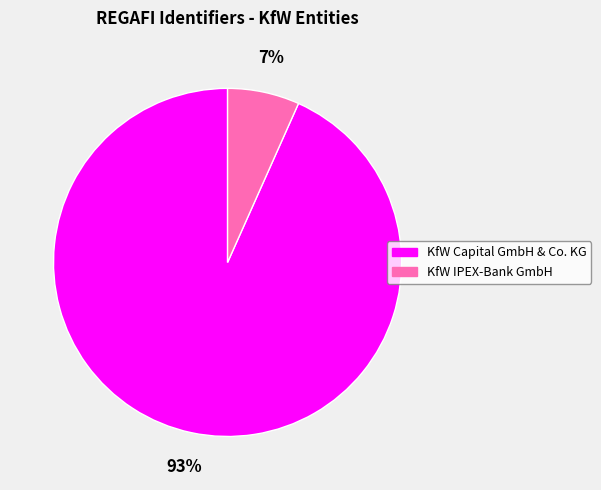

Combined, do KfW IPEX-Bank GmbH and KfW Capital GmbH & Co. KG account for over 50%?

Yes